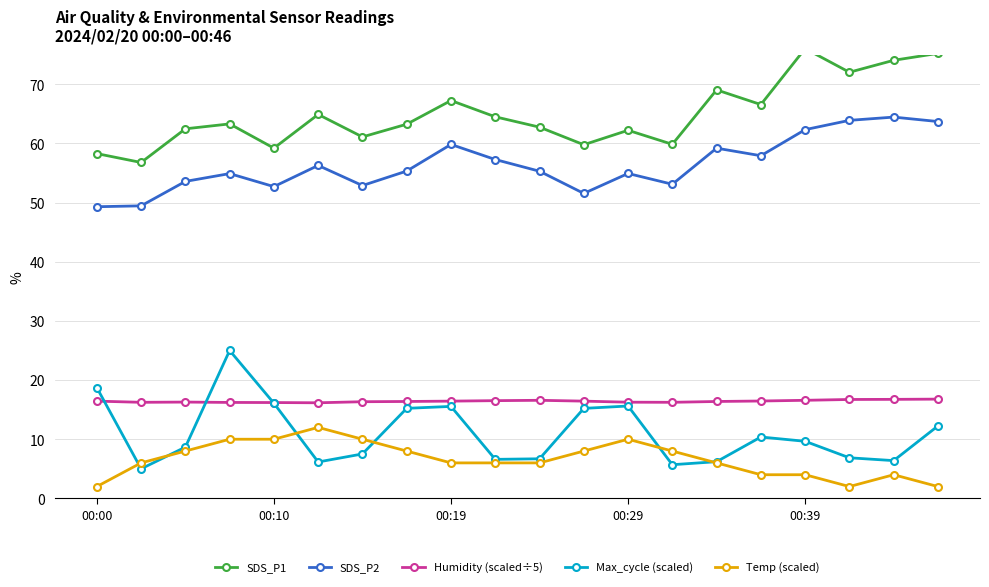

How many data points in Temp (scaled) are less than 6?

6